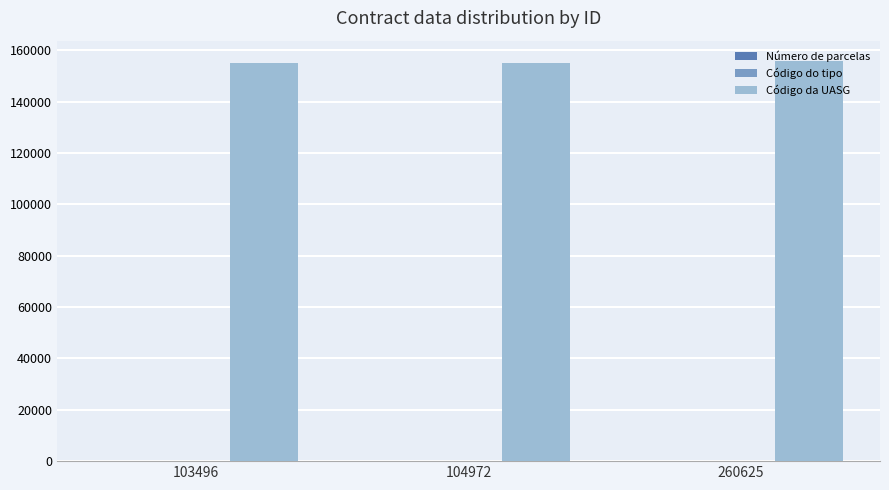

Is it true that Código da UASG equals 155903 at 260625?

True